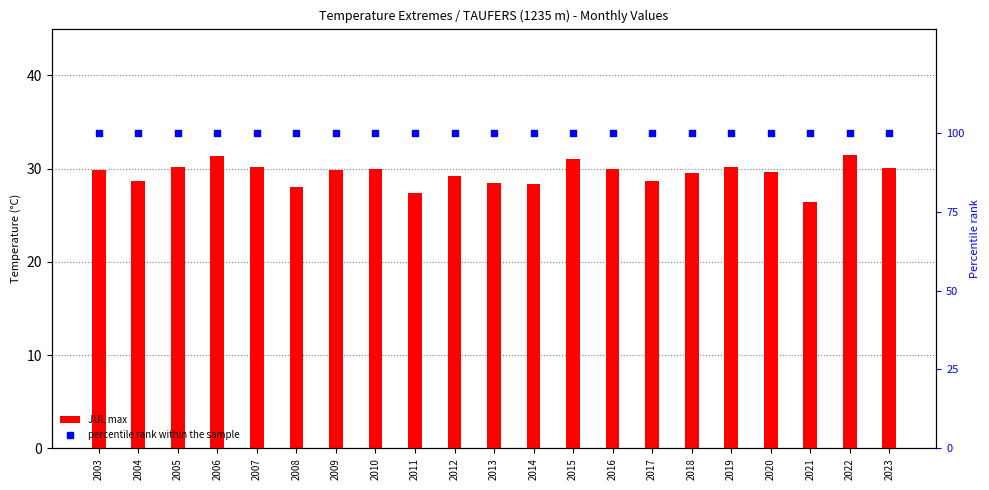

At how many categories does at least one series exceed 66?

21